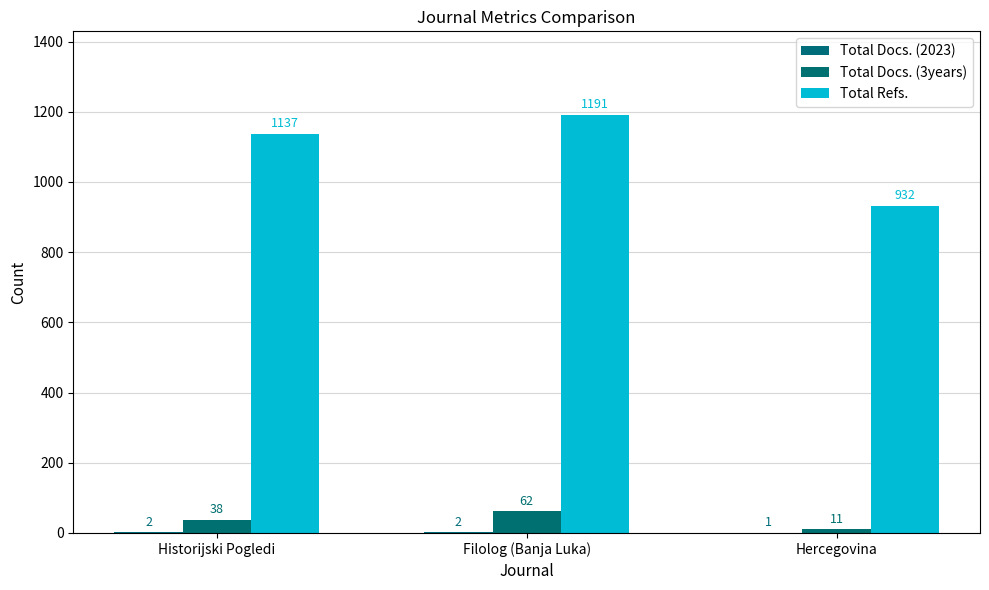

Is it true that Total Refs. equals 1191 at Filolog (Banja Luka)?

True